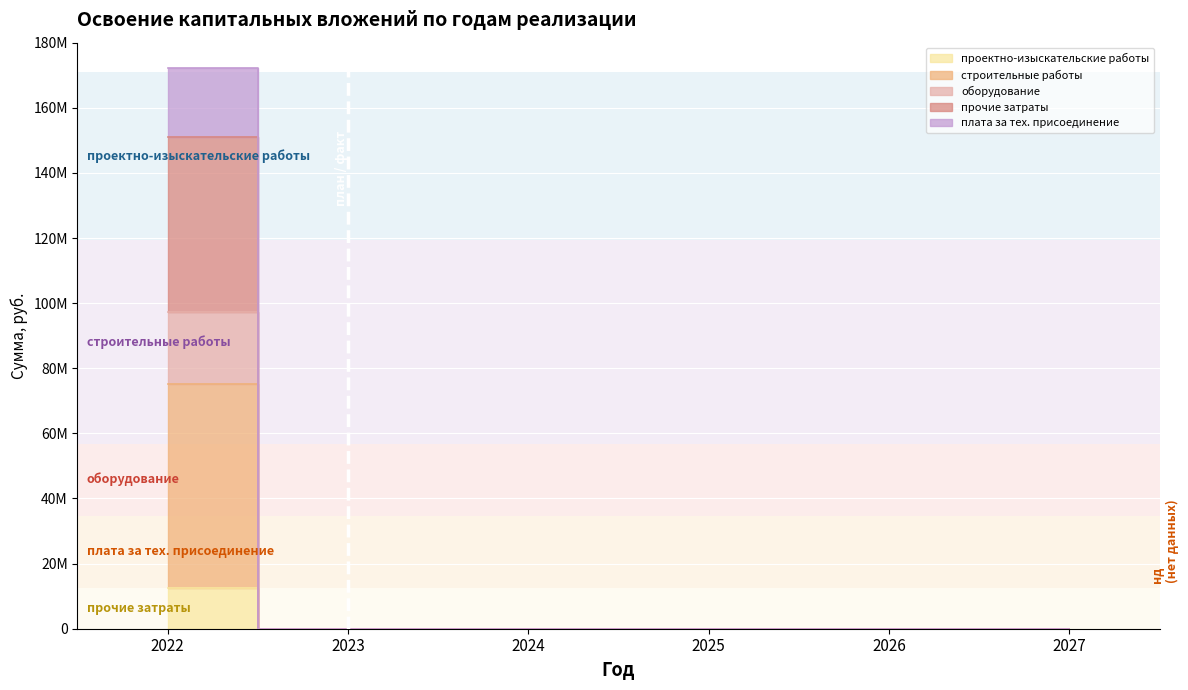

How many series are shown in this chart?

5